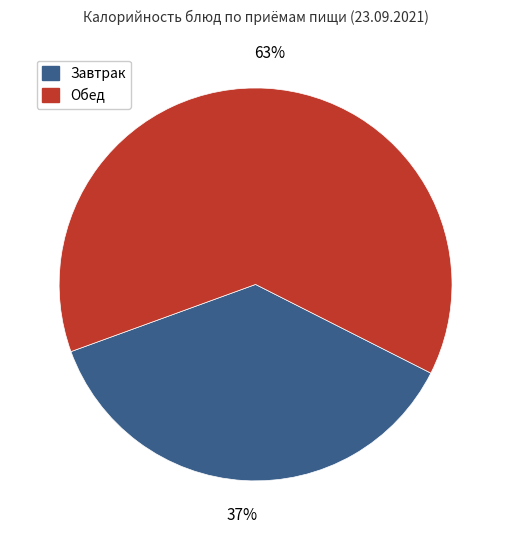

Is it true that Обед is 63% of the pie?

True